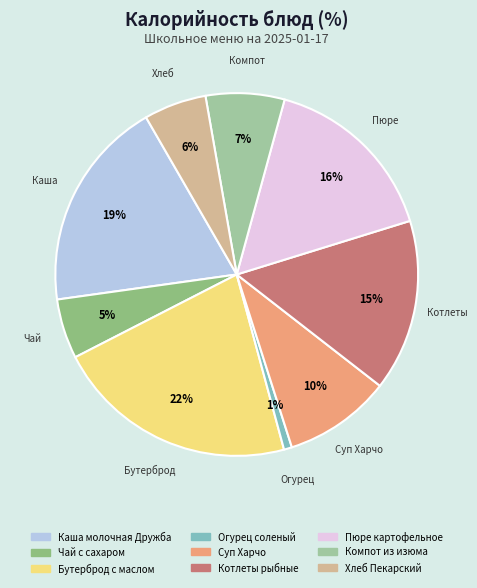

Combined, do Пюре картофельное and Хлеб Пекарский account for over 50%?

No